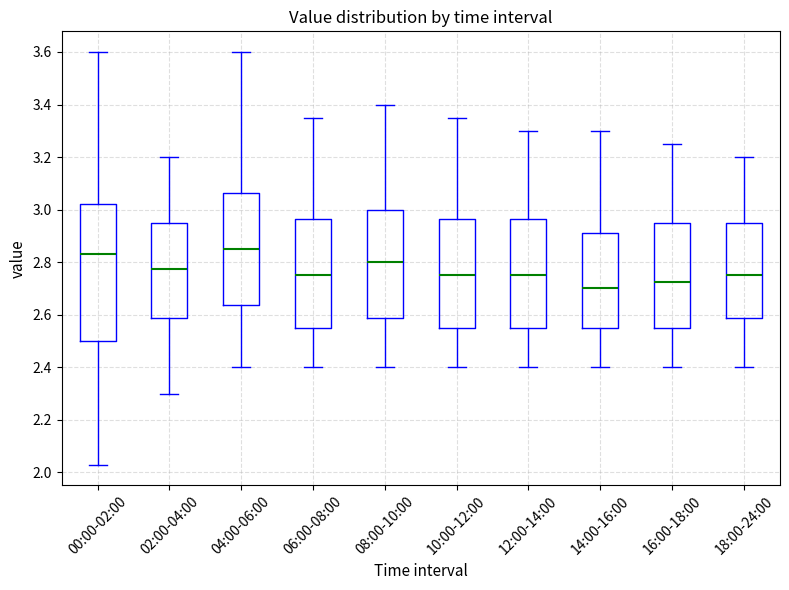

Which box has the highest median line?

04:00-06:00